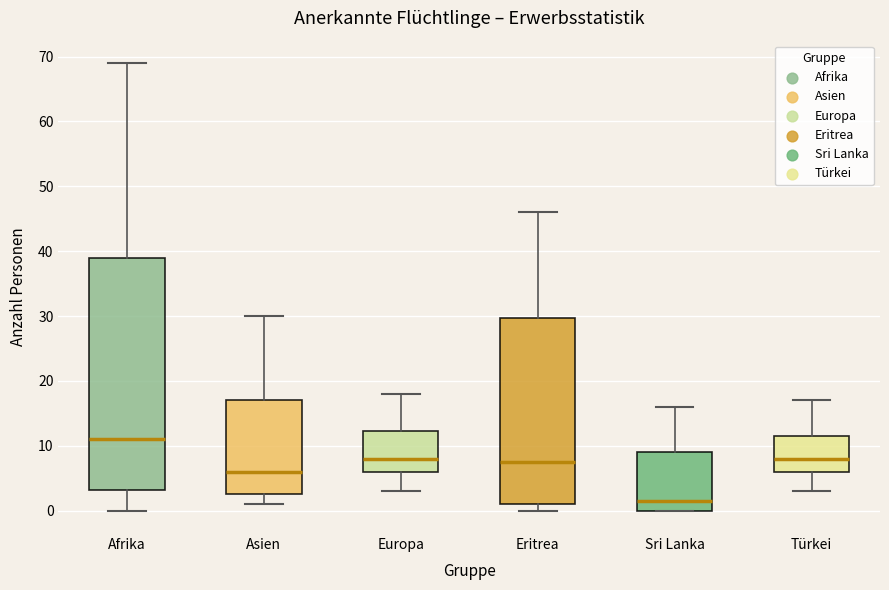

Which box has the highest median line?

Afrika